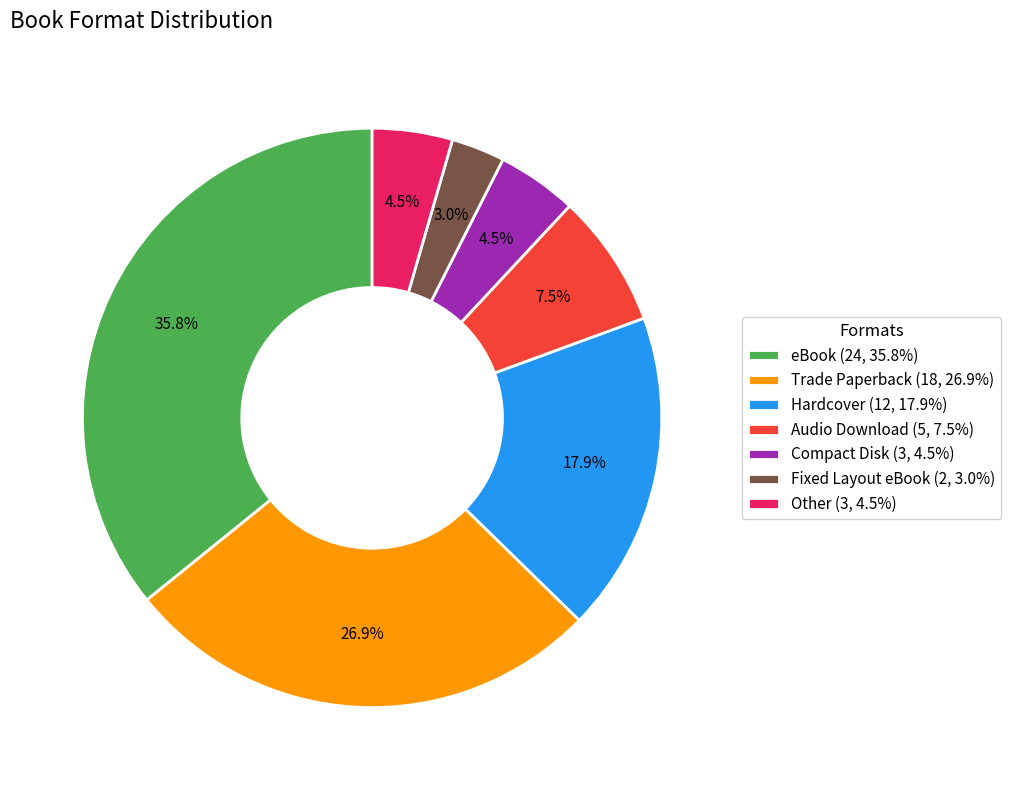

The Fixed Layout eBook slice represents 19% of the pie. True or false?

False